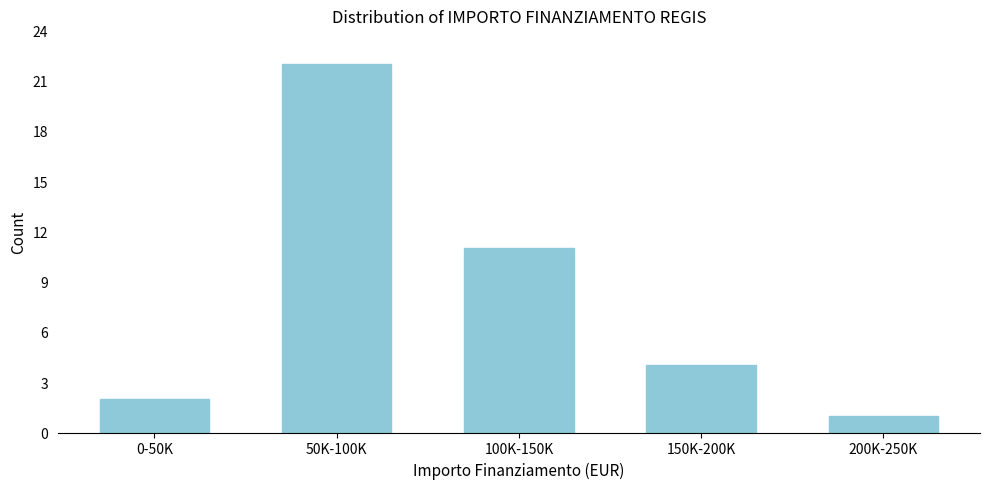

Reading left to right, transcribe all the data shown in this chart.

2	22	11	4	1